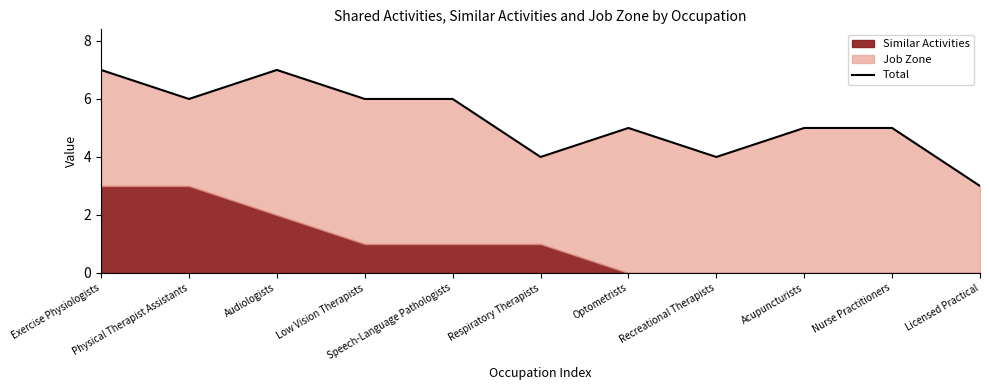

What is the smallest value displayed?

3